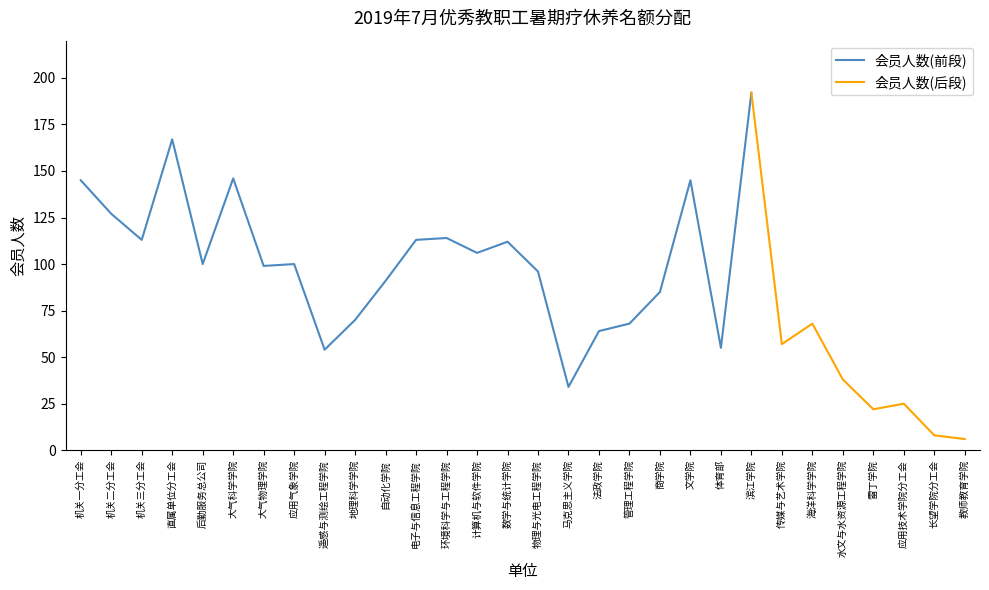

How many lines are shown in the chart?

2